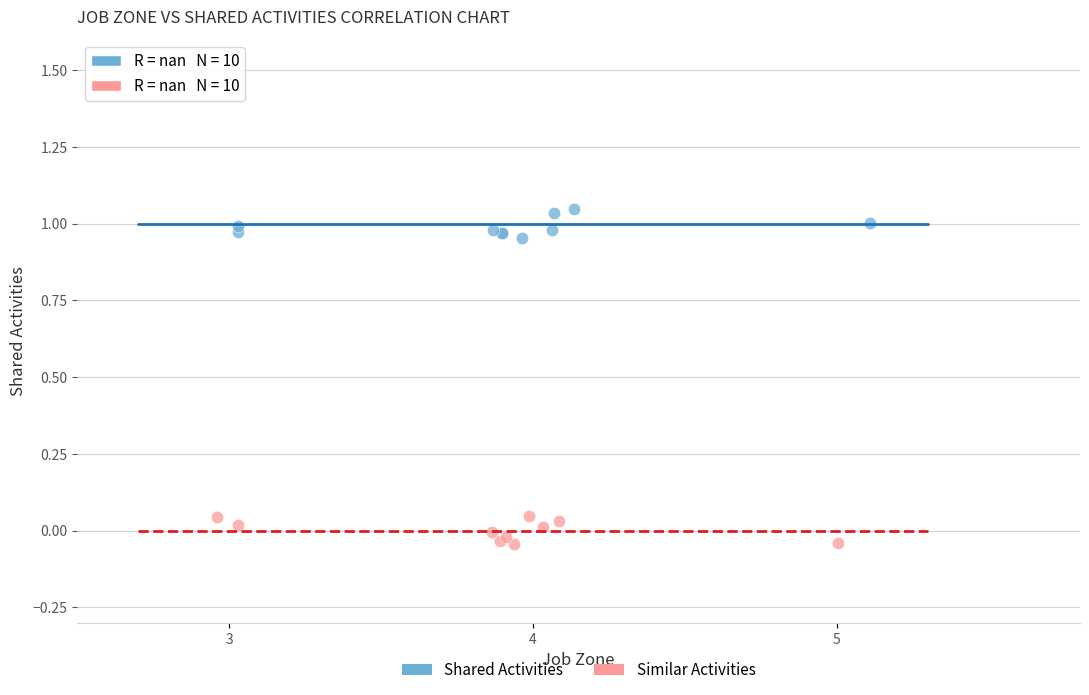

Which series contains the highest Y value?

Shared Activities